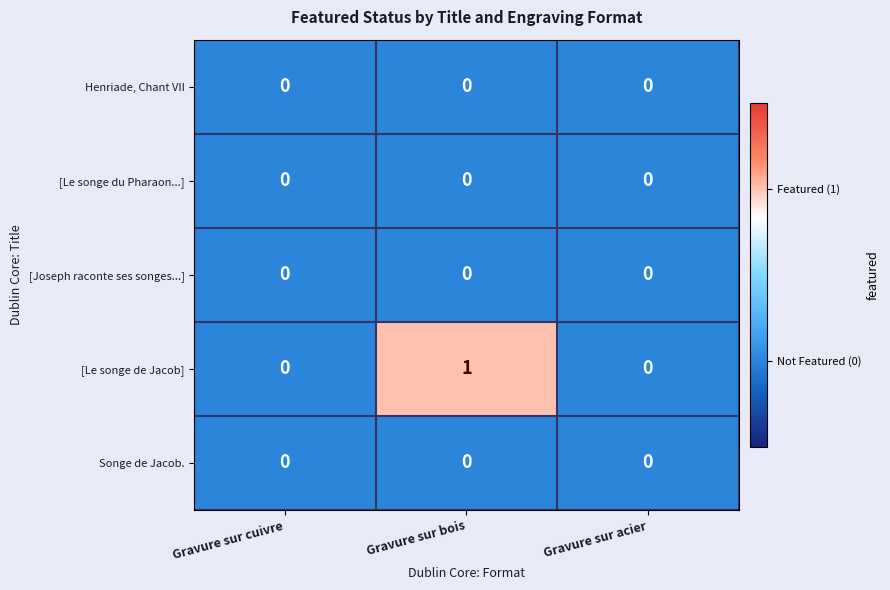

At which category is the sum across all series the highest?

Gravure sur bois